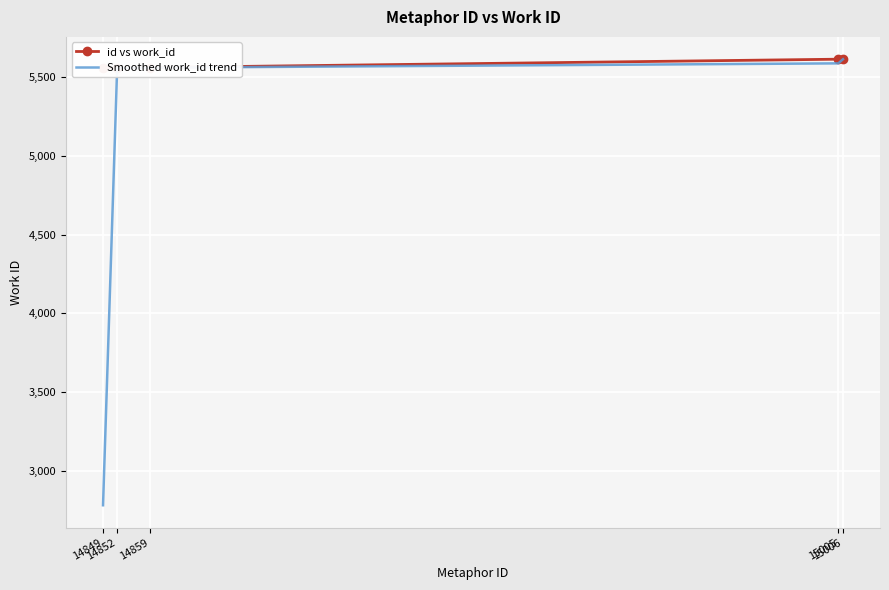

Is this an area chart (filled region under the line)?

No